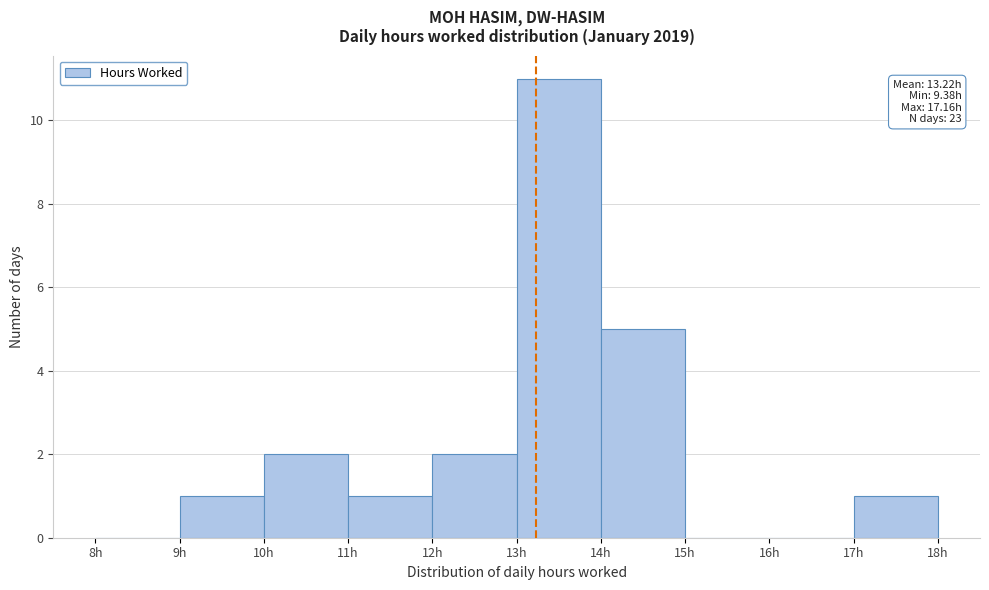

Which range on the x-axis has the tallest bar?

13 to 14